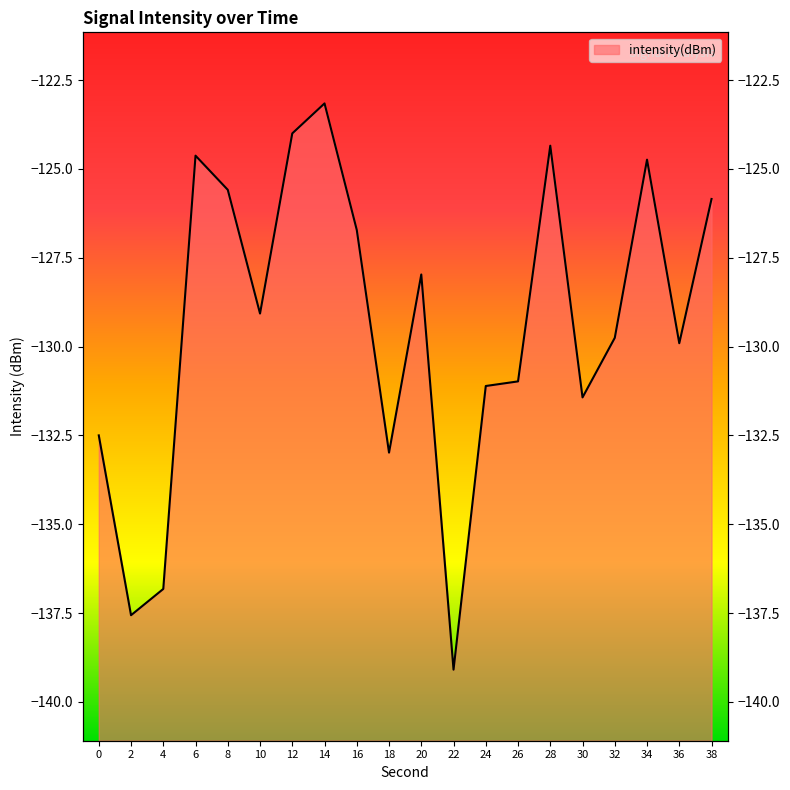

Reading left to right, list all the values displayed in this chart.

-132.5	-137.6	-136.8	-124.6	-125.6	-129.1	-124.0	-123.2	-126.7	-133.0	-128.0	-139.1	-131.1	-131.0	-124.3	-131.4	-129.8	-124.7	-129.9	-125.8